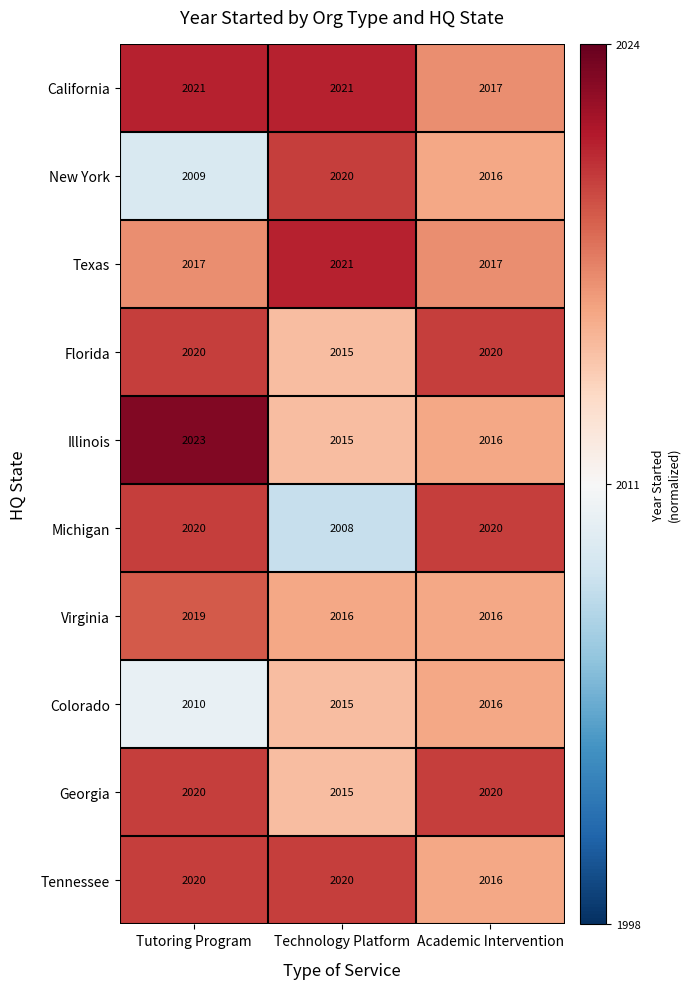

What is the sum of all Illinois values?

6054